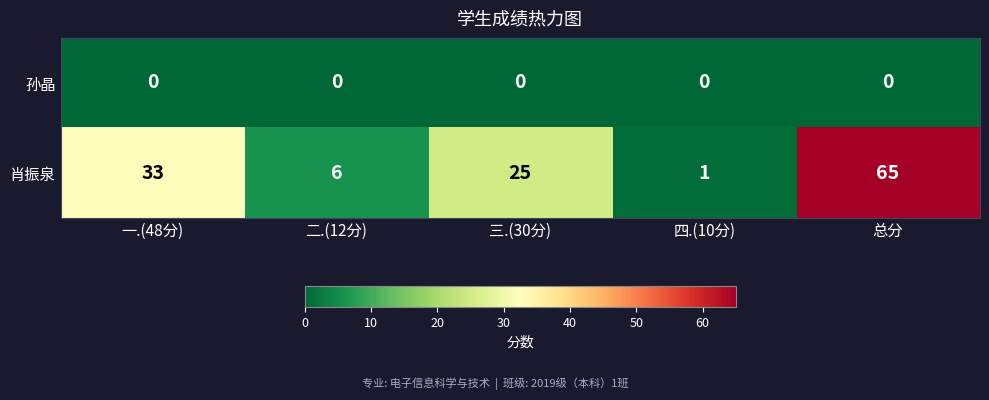

Is it true that 肖振泉 equals 44 at 总分?

False